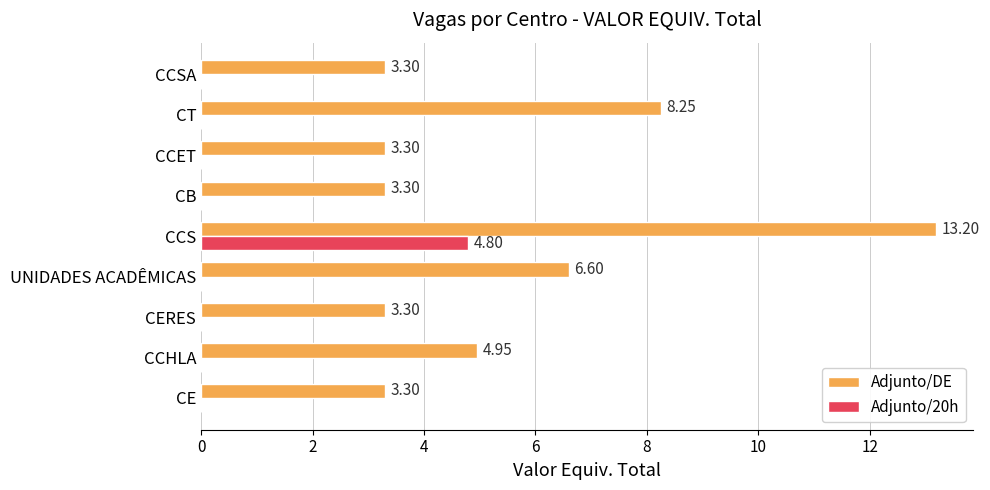

Where is Adjunto/DE nearest to the value 8?

CT